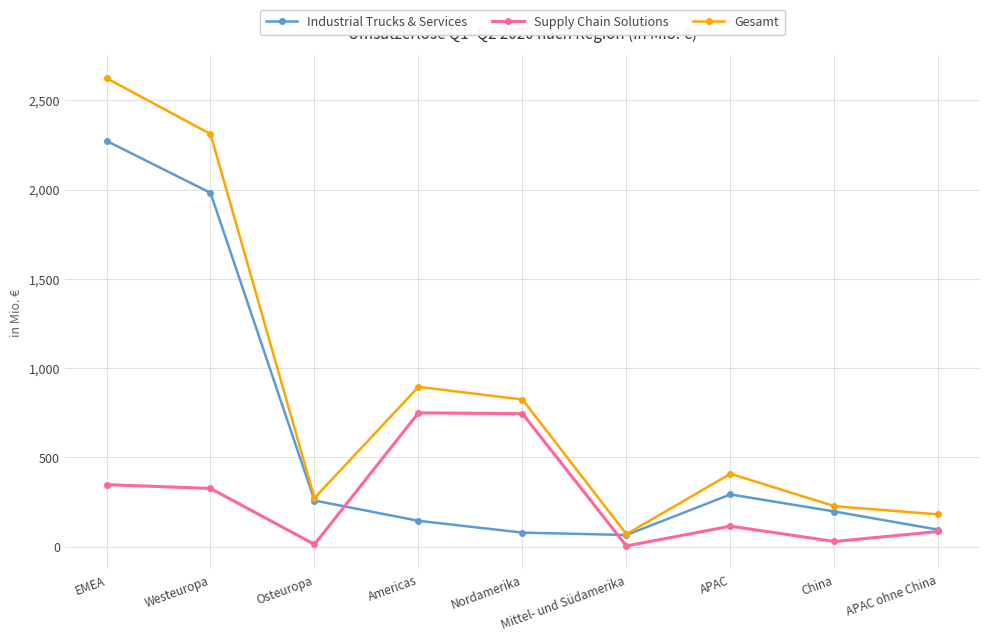

True or false: Gesamt and Supply Chain Solutions intersect in this chart.

False